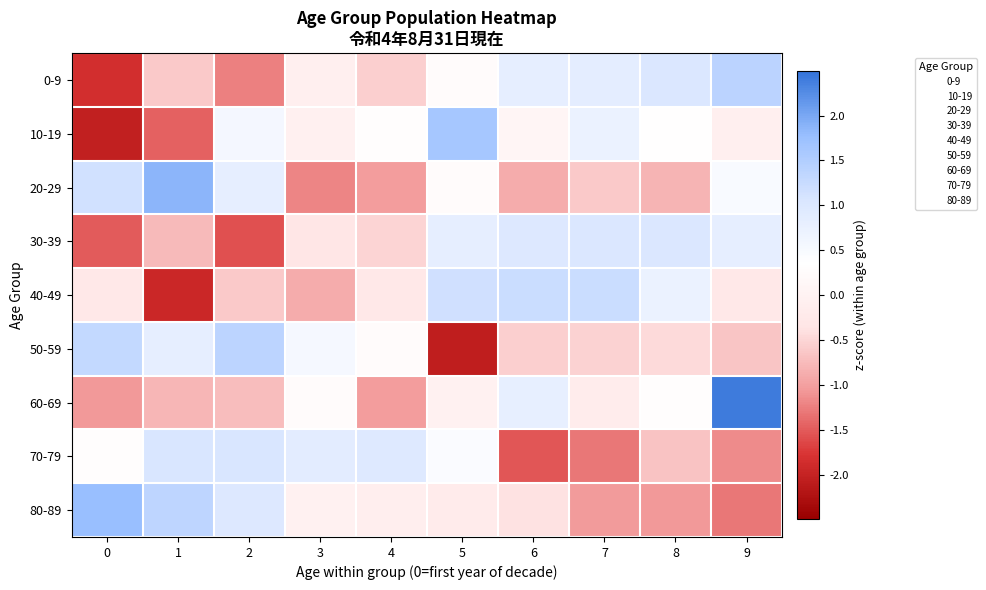

Reading left to right, extract all data points from this chart.

0-9: 0=-1.8	1=-0.6	2=-1.2	3=-0.1	4=-0.5	5=0.3	6=0.8	7=0.8	8=1.0	9=1.4
10-19: 0=-2.0	1=-1.5	2=0.6	3=-0.1	4=0.3	5=1.6	6=0.1	7=0.7	8=0.3	9=-0.1
20-29: 0=1.1	1=1.9	2=0.8	3=-1.2	4=-1.0	5=0.3	6=-0.9	7=-0.6	8=-0.8	9=0.5
30-39: 0=-1.5	1=-0.8	2=-1.6	3=-0.3	4=-0.5	5=0.8	6=1.0	7=1.0	8=1.0	9=0.8
40-49: 0=-0.3	1=-1.9	2=-0.6	3=-0.9	4=-0.3	5=1.2	6=1.2	7=1.2	8=0.7	9=-0.3
50-59: 0=1.3	1=0.8	2=1.4	3=0.5	4=0.3	5=-2.1	6=-0.6	7=-0.5	8=-0.5	9=-0.7
60-69: 0=-1.1	1=-0.8	2=-0.7	3=0.3	4=-1.0	5=-0.0	6=0.8	7=-0.2	8=0.3	9=2.4
70-79: 0=0.3	1=1.0	2=1.0	3=0.9	4=1.0	5=0.4	6=-1.5	7=-1.3	8=-0.7	9=-1.2
80-89: 0=1.8	1=1.4	2=1.0	3=-0.0	4=-0.1	5=-0.2	6=-0.4	7=-1.0	8=-1.1	9=-1.3